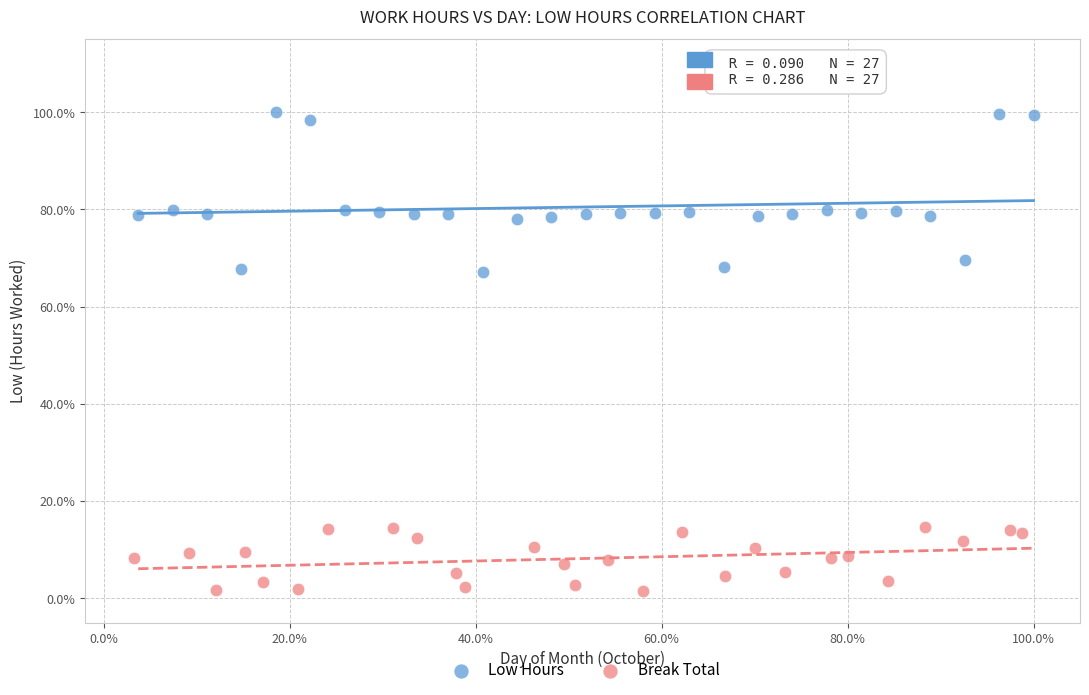

Which series reaches the minimum Y coordinate?

Break Total